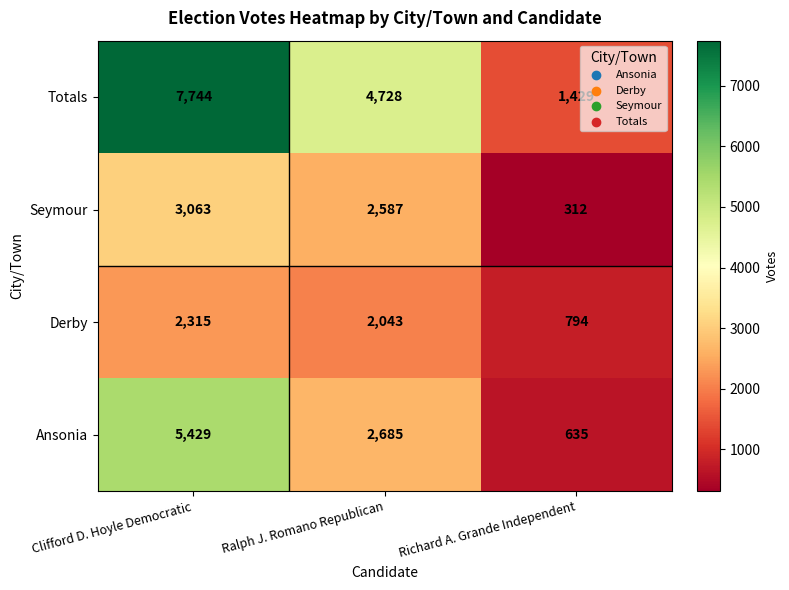

Which series has the widest spread of values?

Totals